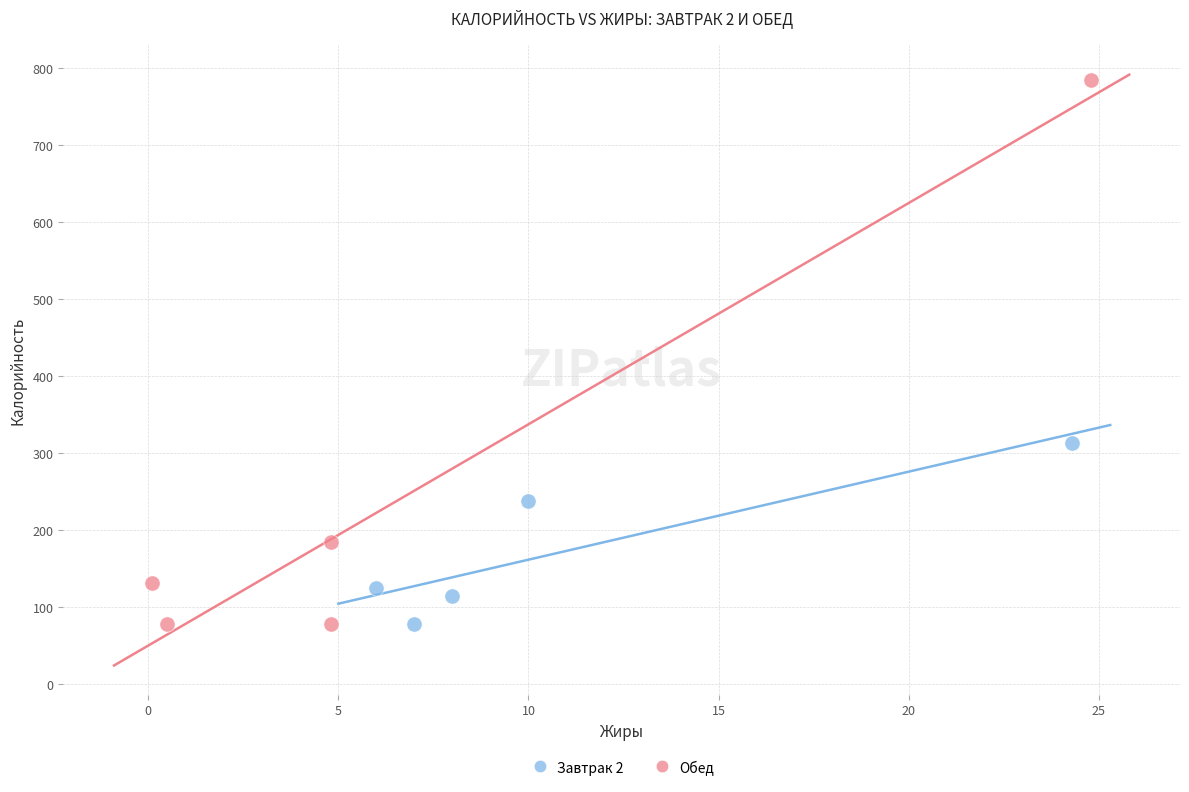

Which series reaches the maximum Y coordinate?

Обед